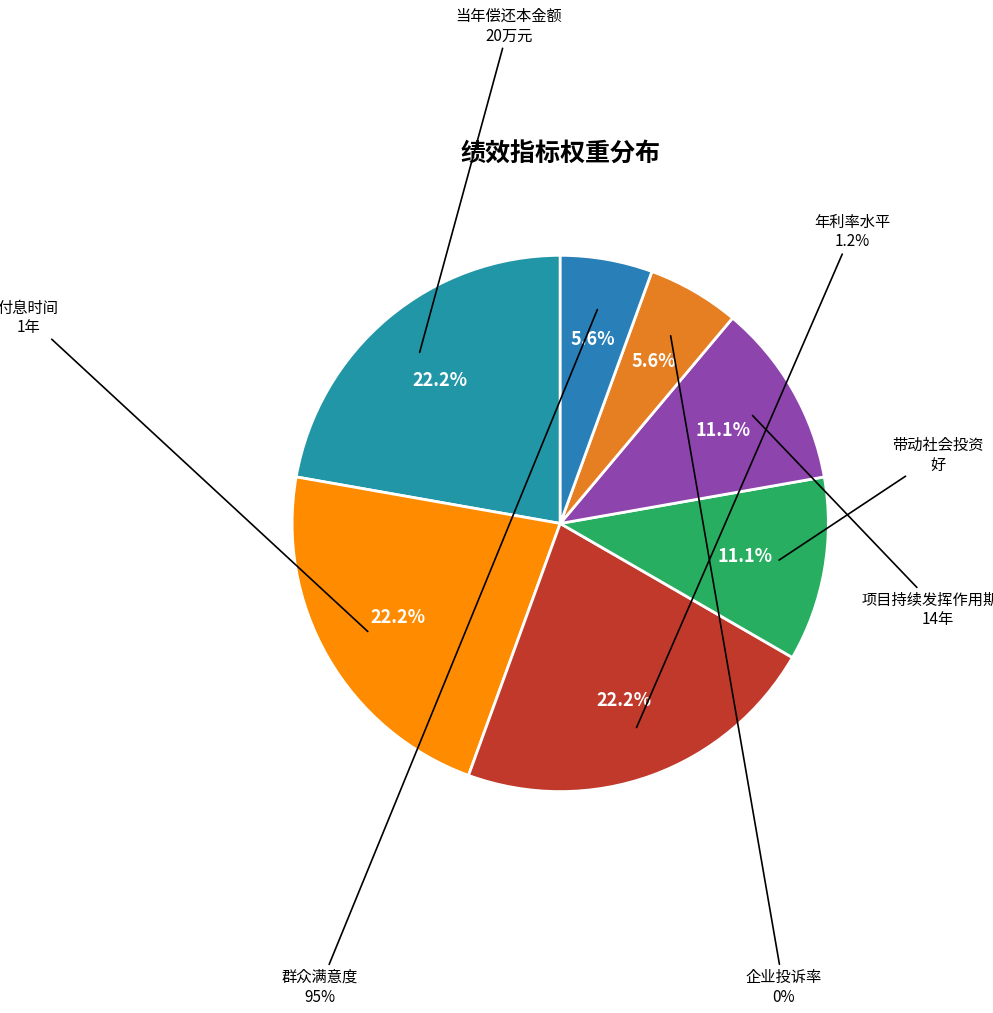

What is the total percentage of 项目持续发挥作用期限 and 企业投诉率?

16.7%